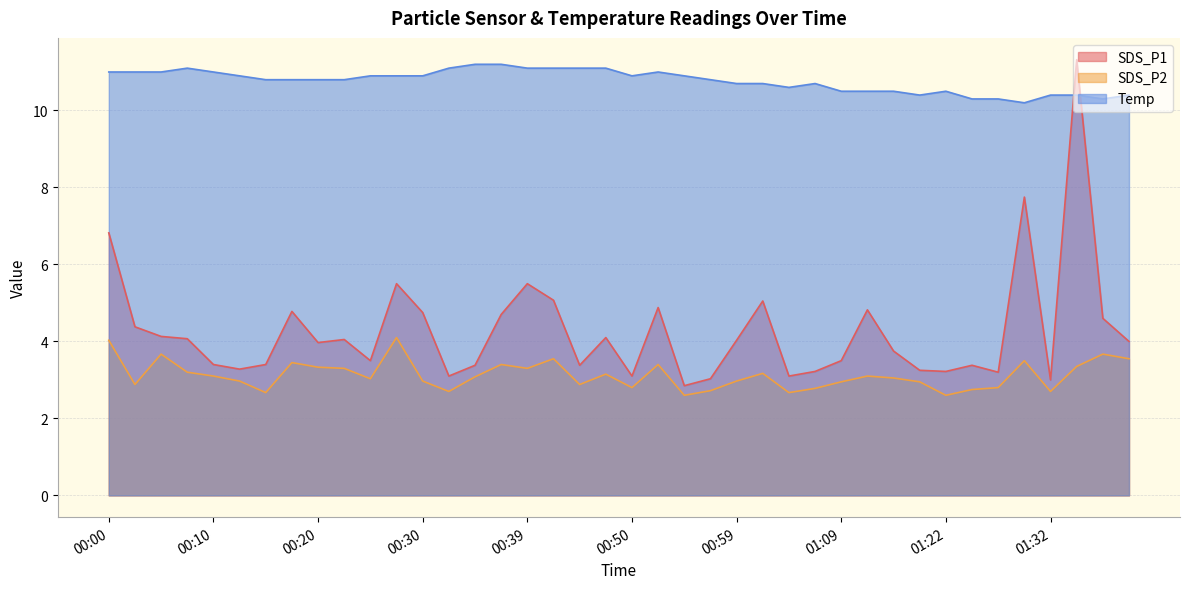

What is the difference between the highest and lowest values at 00:32?

8.4